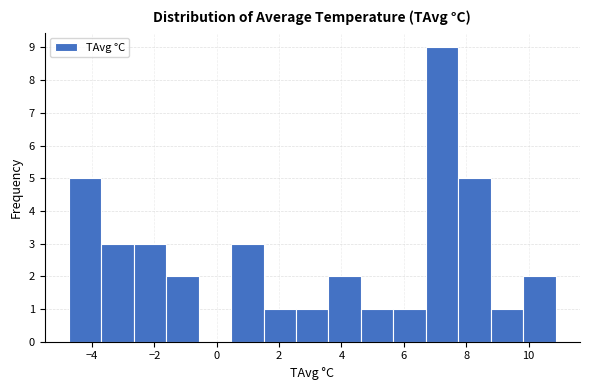

Which range on the x-axis has the tallest bar?

6.8 to 7.8